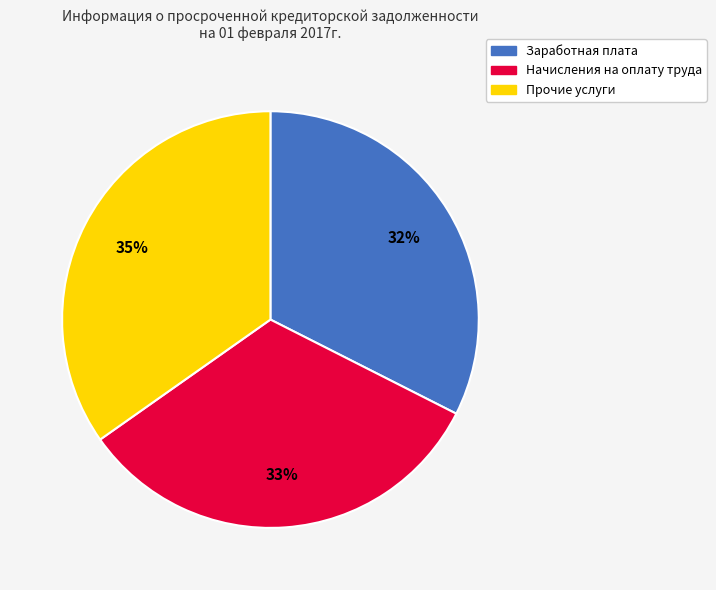

To the nearest percent, what percentage of the pie is Начисления на оплату труда?

33%